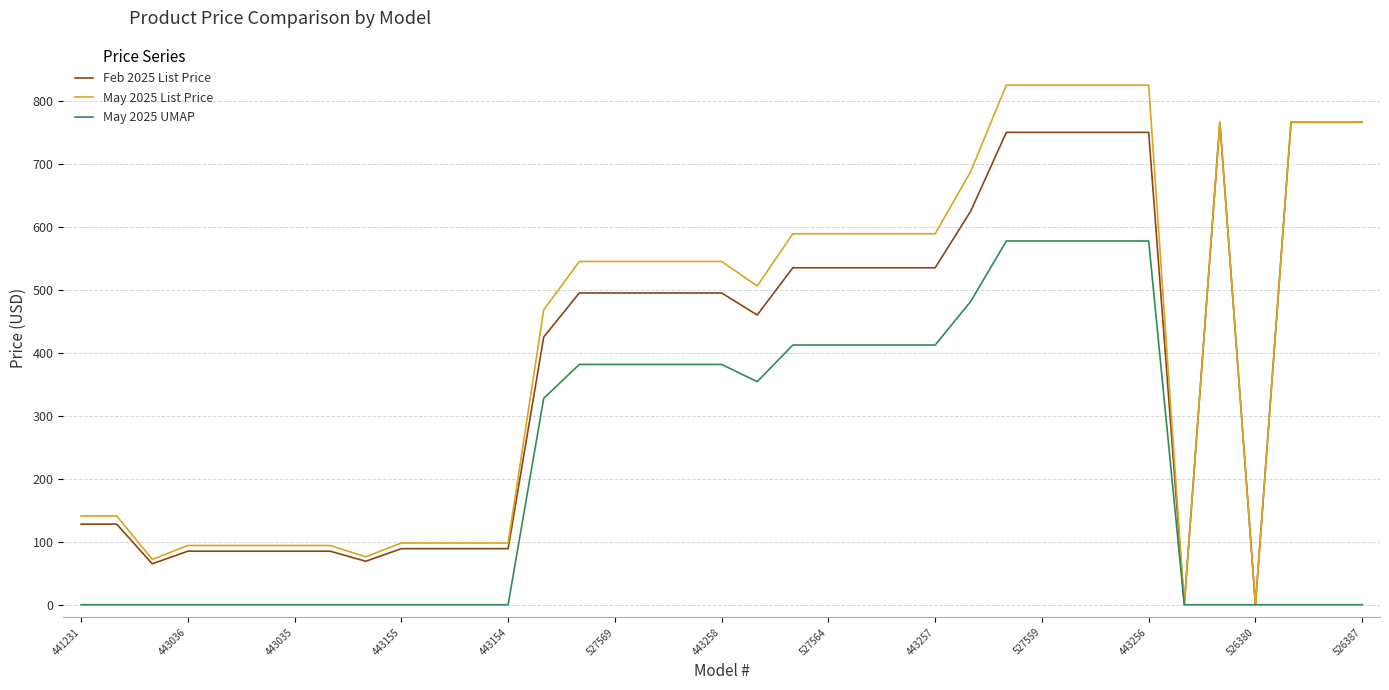

Rank the series by their maximum value, from lowest to highest.

May 2025 UMAP, Feb 2025 List Price, May 2025 List Price